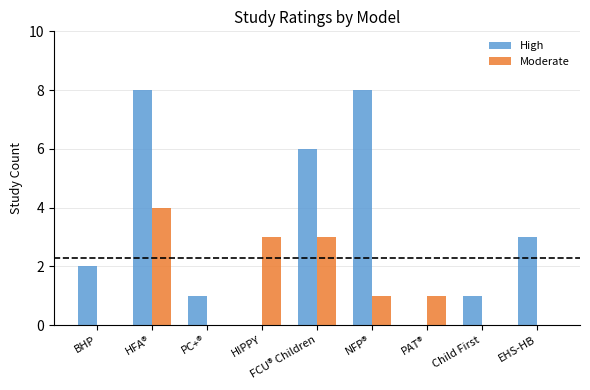

What is the maximum value for Moderate?

4